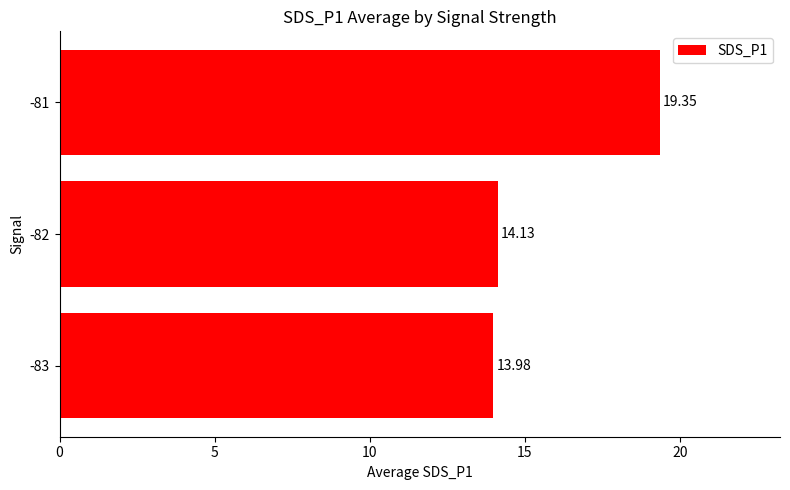

Which has a higher value, -81 or -82?

-81